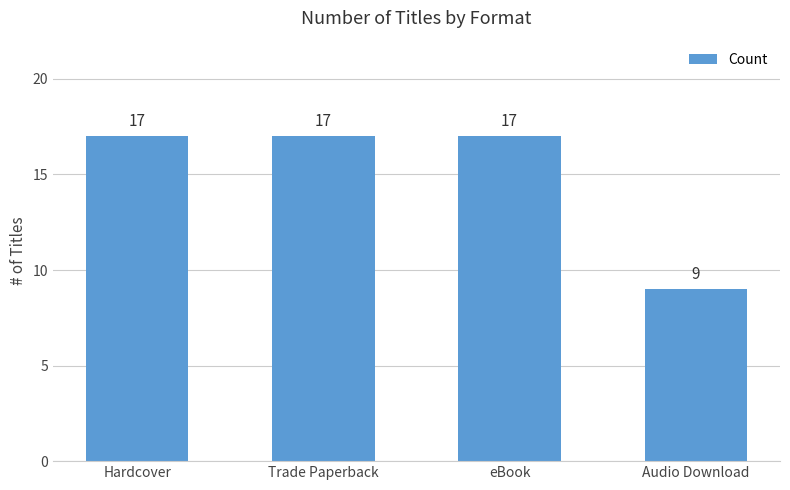

What is the average value?

15